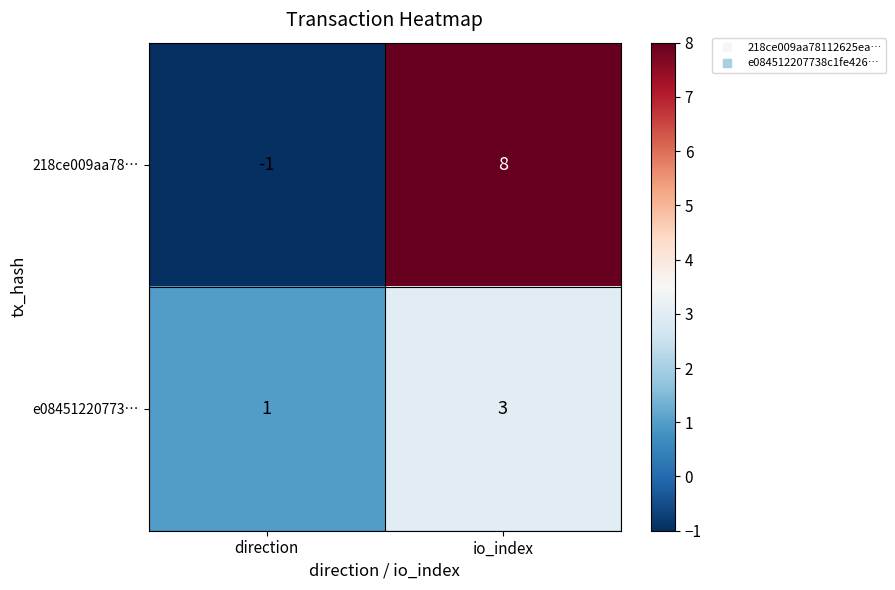

Reading left to right, list all the values displayed in this chart.

218ce009aa78…: -1	8
e08451220773…: 1	3